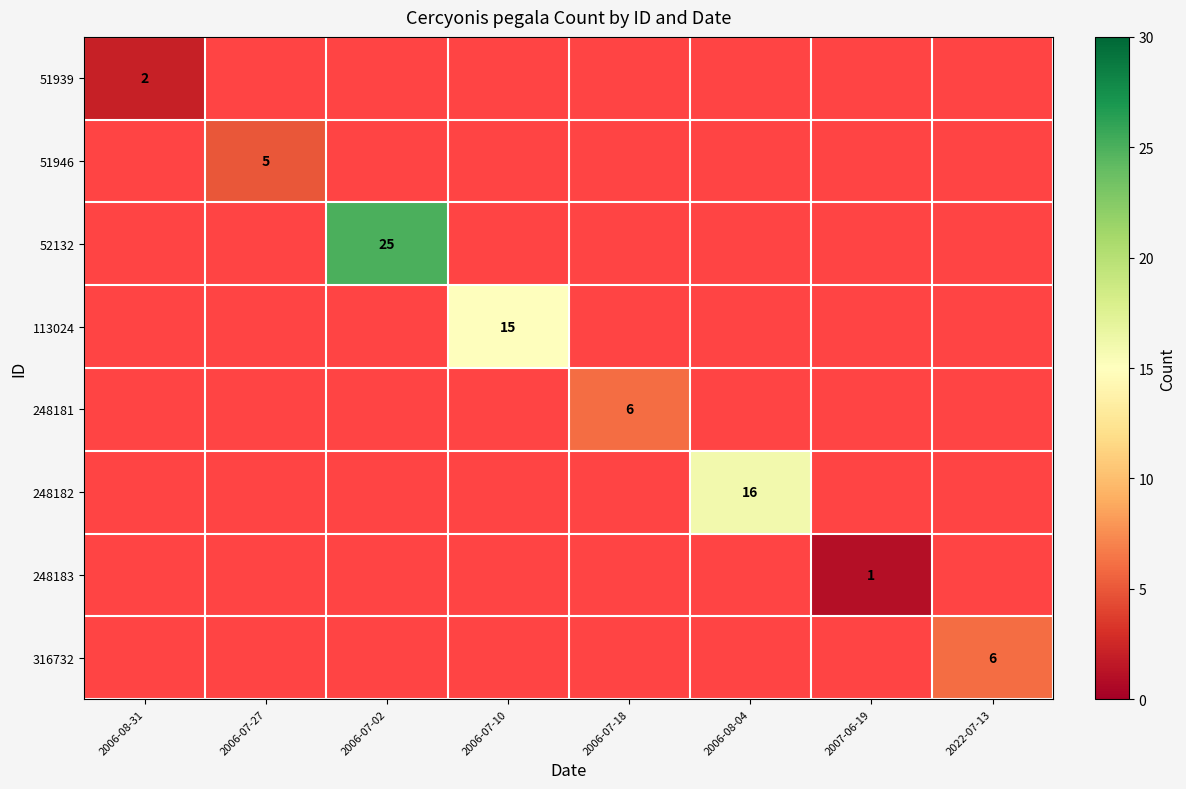

What is the maximum value shown in the chart?

25.0